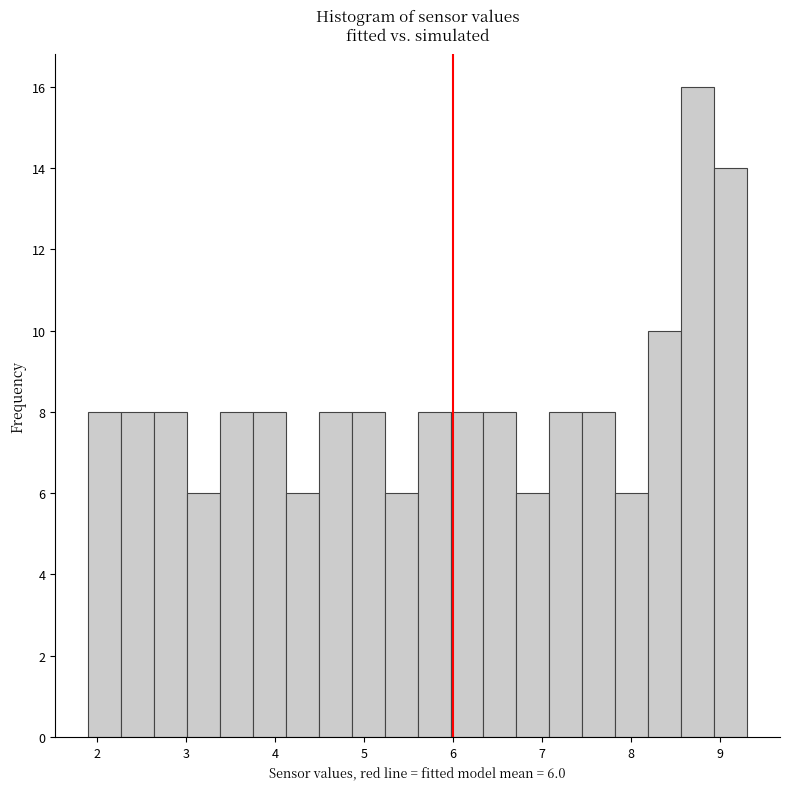

Read against the x-axis, roughly where is the centre of the tallest bar?

8.7